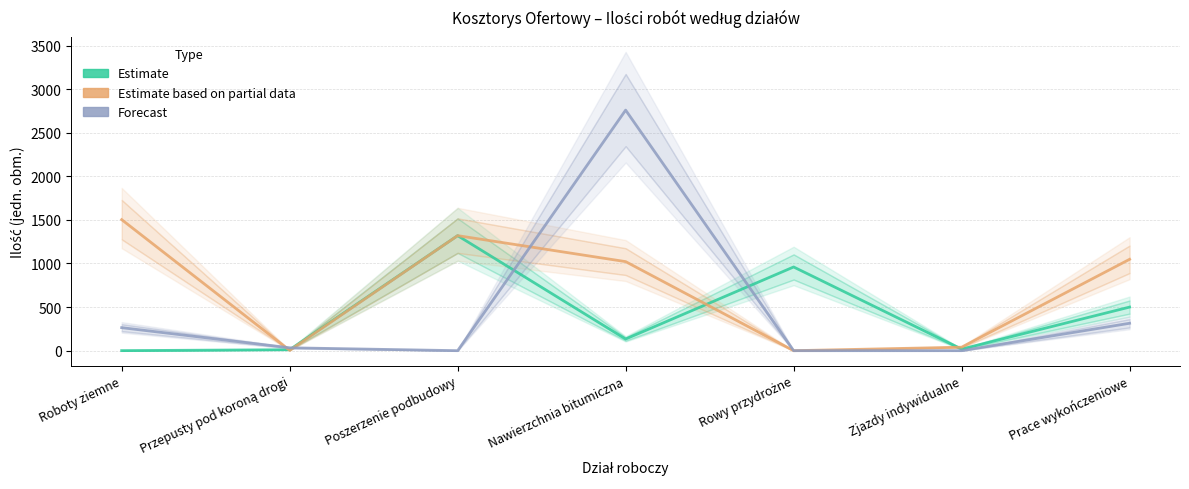

Does the chart display data point markers on the line(s)?

No